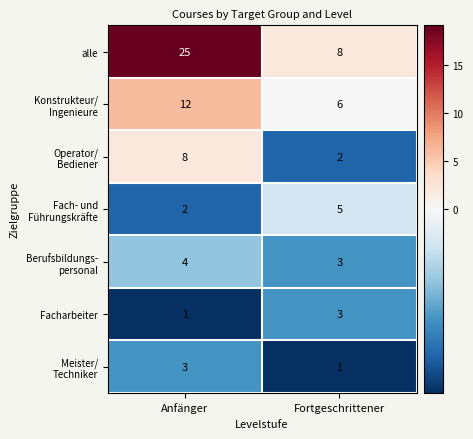

What is the total value across all series at Anfänger?

55